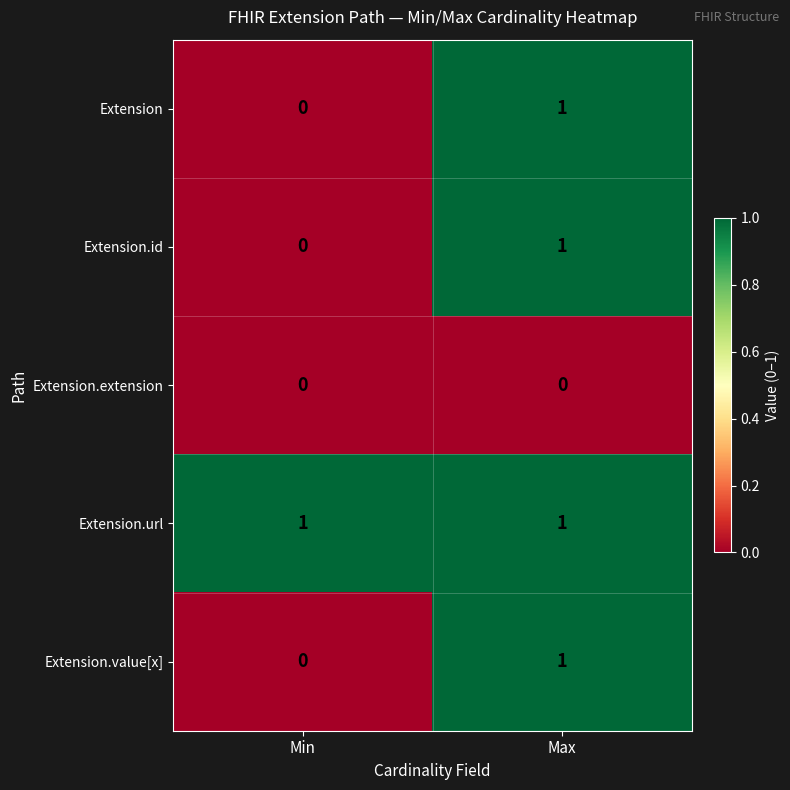

The Extension.id series shows 0 at Max. True or false?

False